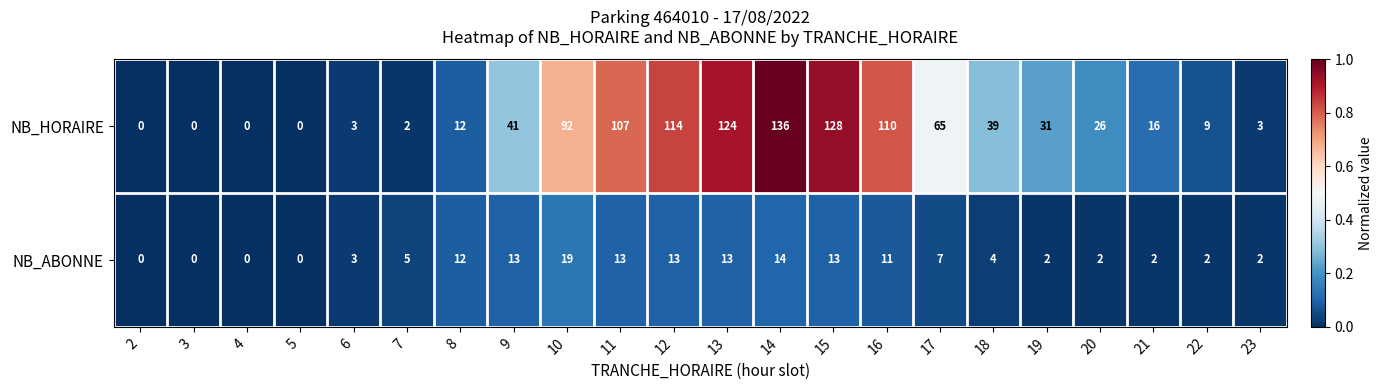

How many distinct data groups are displayed?

2